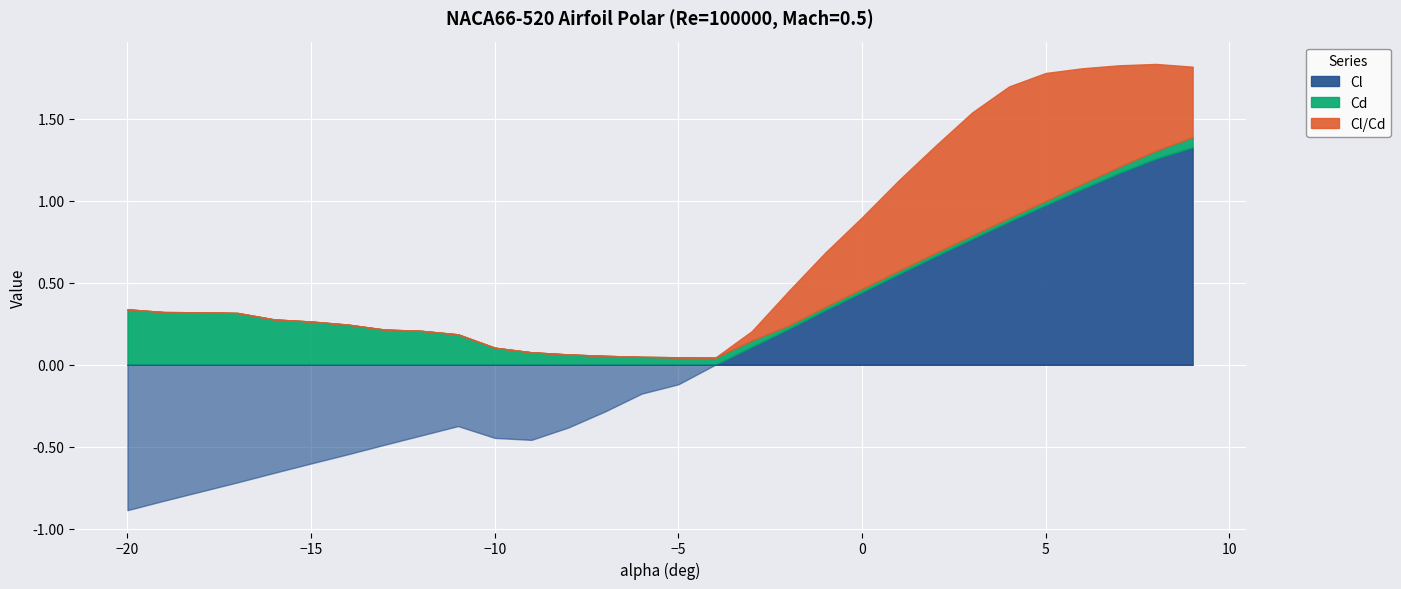

What are all the series names shown in the legend?

Cl, Cd, Cl/Cd